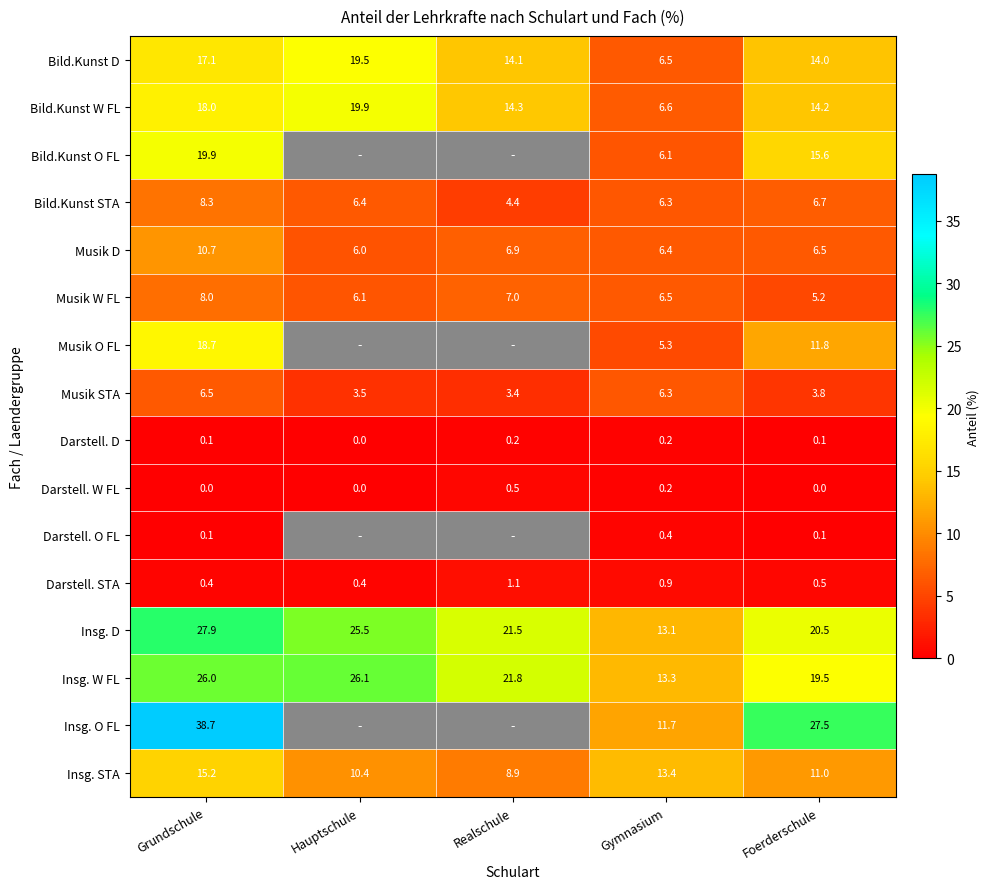

What is the total value across all series at Foerderschule?

157.0